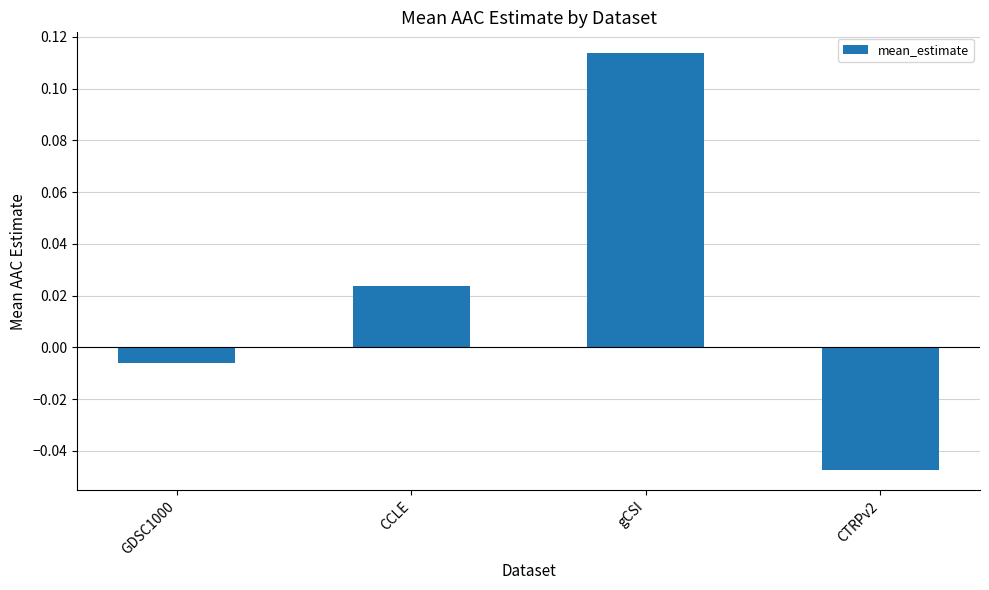

List the labels in order of value, largest first.

gCSI, CCLE, GDSC1000, CTRPv2